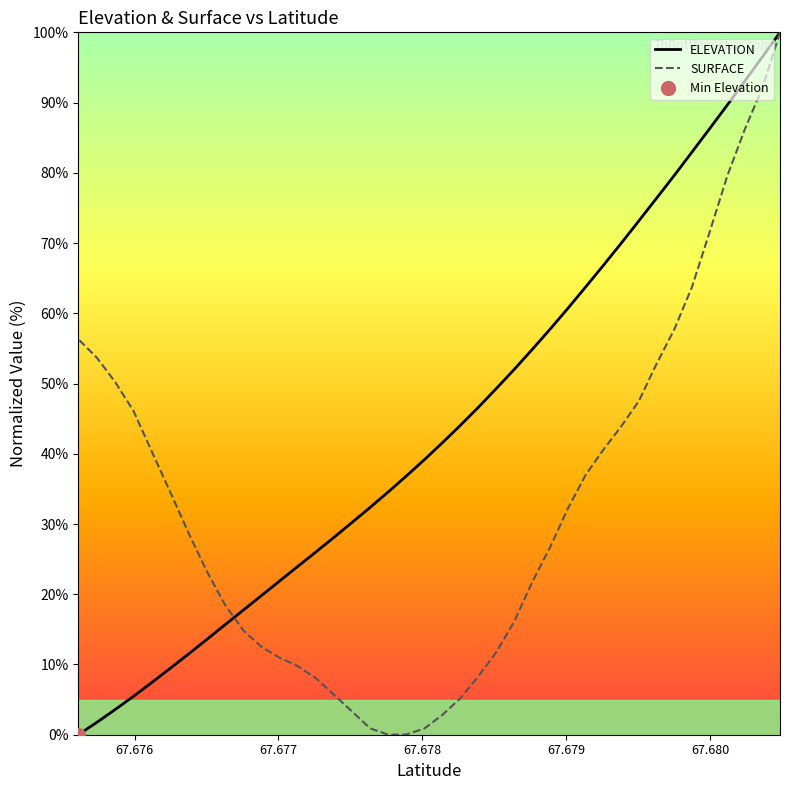

True or false: ELEVATION has a value of 69.7 at 19.

False